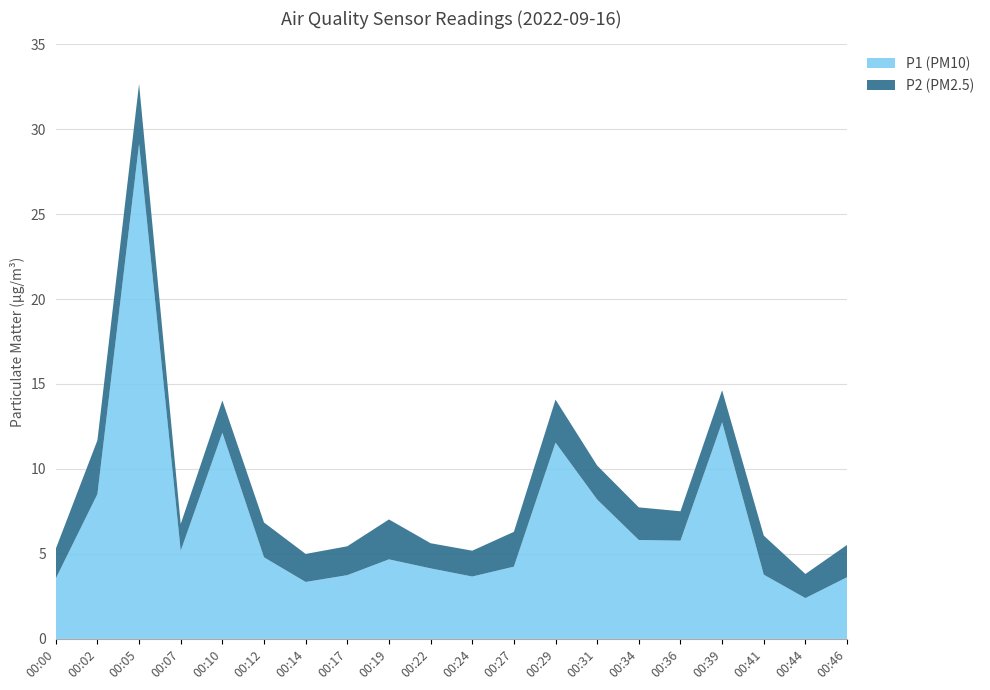

Reading right to left, list all the values displayed in this chart.

P1 (PM10): 3.6	2.4	3.8	12.8	5.8	5.8	8.2	11.6	4.2	3.7	4.2	4.7	3.8	3.4	4.8	12.1	5.2	29.1	8.5	3.5
P2 (PM2.5): 1.9	1.4	2.3	1.9	1.7	1.9	2.0	2.5	2.0	1.5	1.5	2.4	1.7	1.6	2.0	1.9	1.6	3.5	3.2	1.8